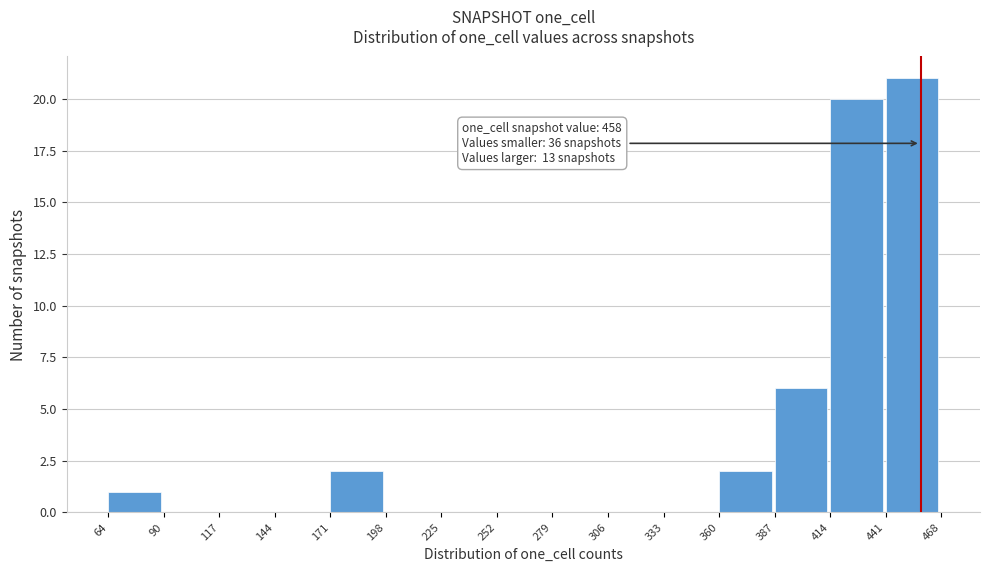

Which range on the x-axis has the tallest bar?

441 to 468